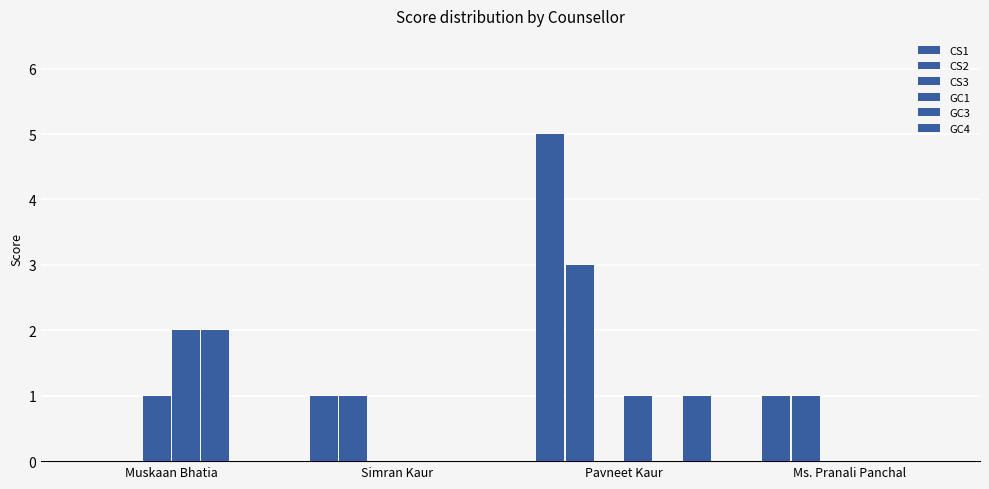

Where is GC3 nearest to the value 1?

Muskaan Bhatia